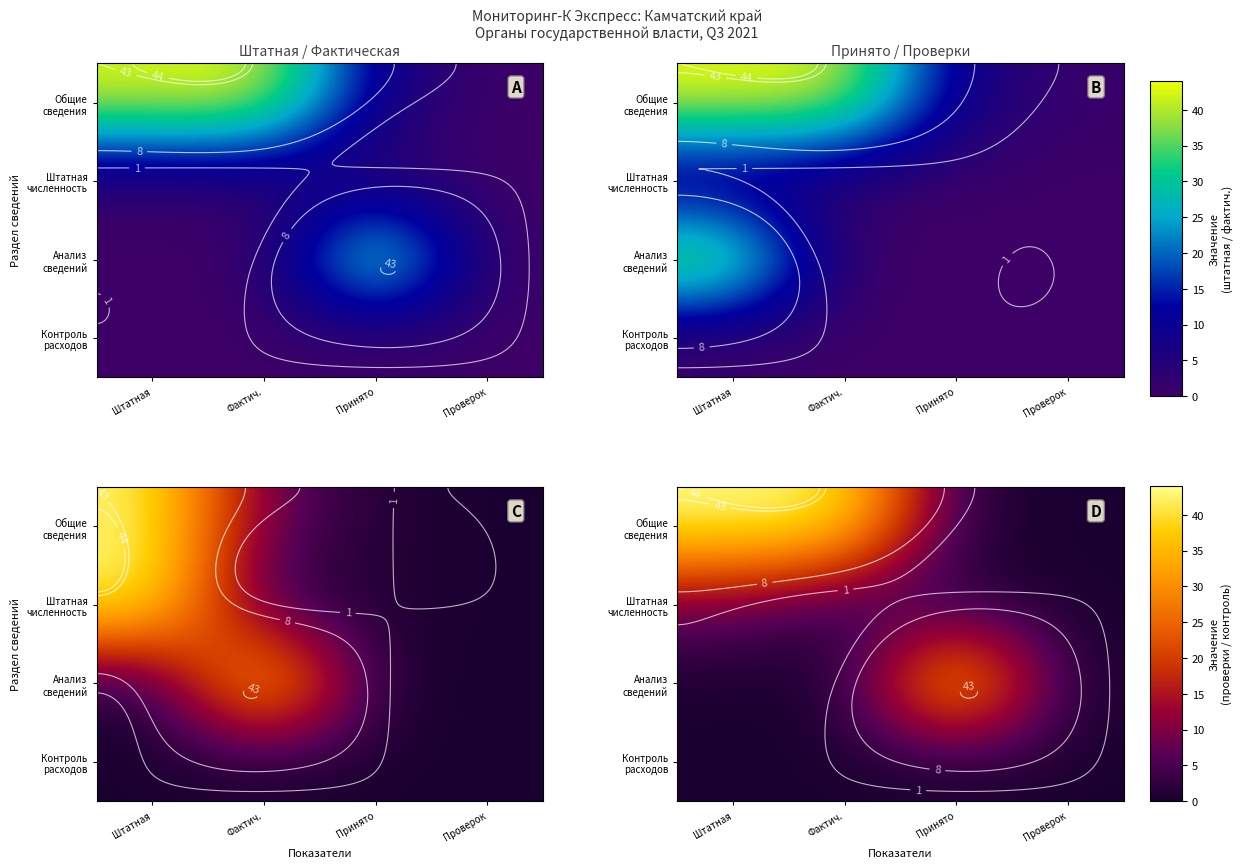

Count the number of categories in the chart.

4